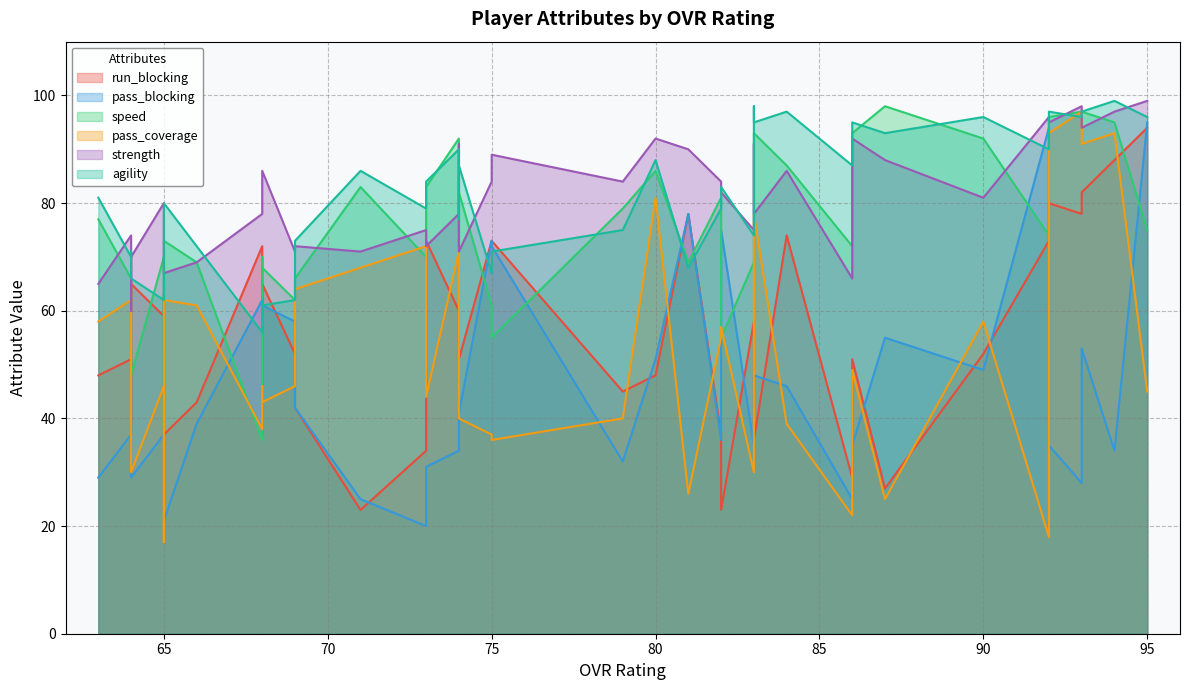

How many times do run_blocking and speed cross each other?

11